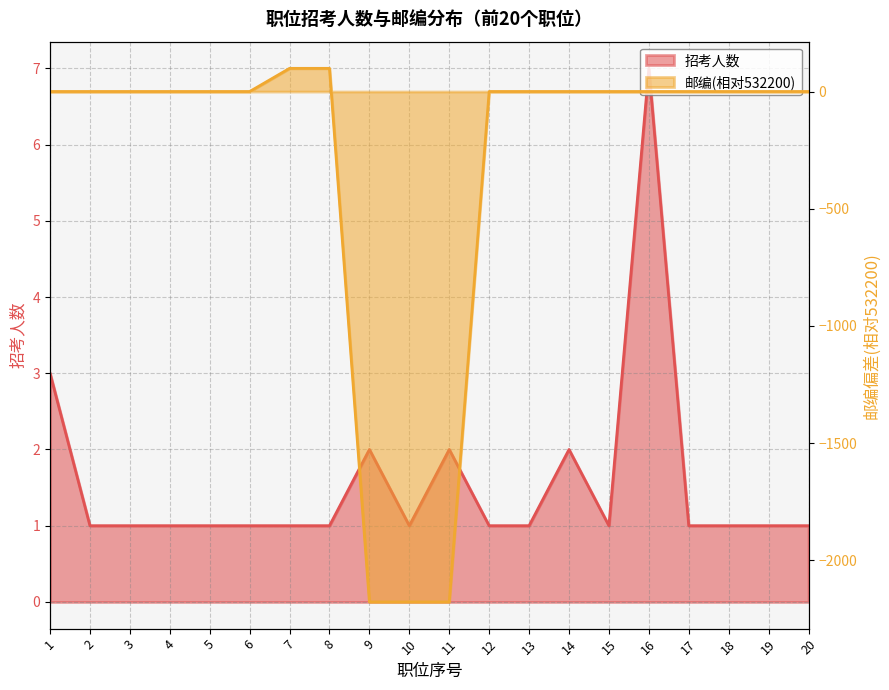

Reading left to right, transcribe all the data shown in this chart.

招考人数: 3	1	1	1	1	1	1	1	2	1	2	1	1	2	1	7	1	1	1	1
邮编: 0	0	0	0	0	0	99	99	-2178	-2178	-2178	0	0	0	0	0	0	0	0	0